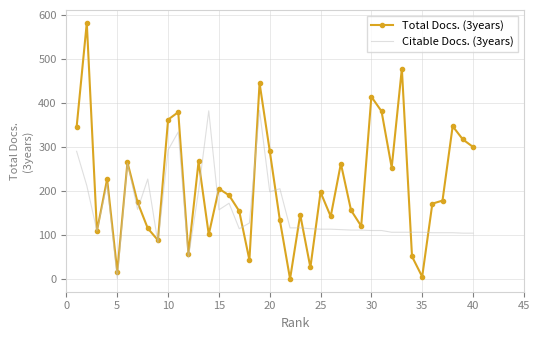

What is the maximum value shown in the chart?

582